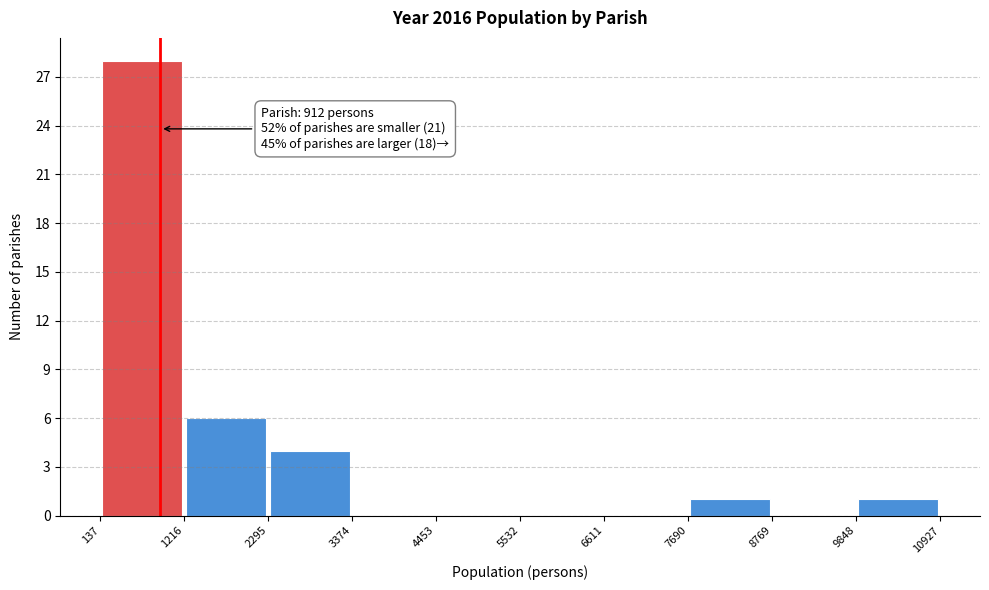

Over which range of the x-axis is the bar tallest?

137 to 1216